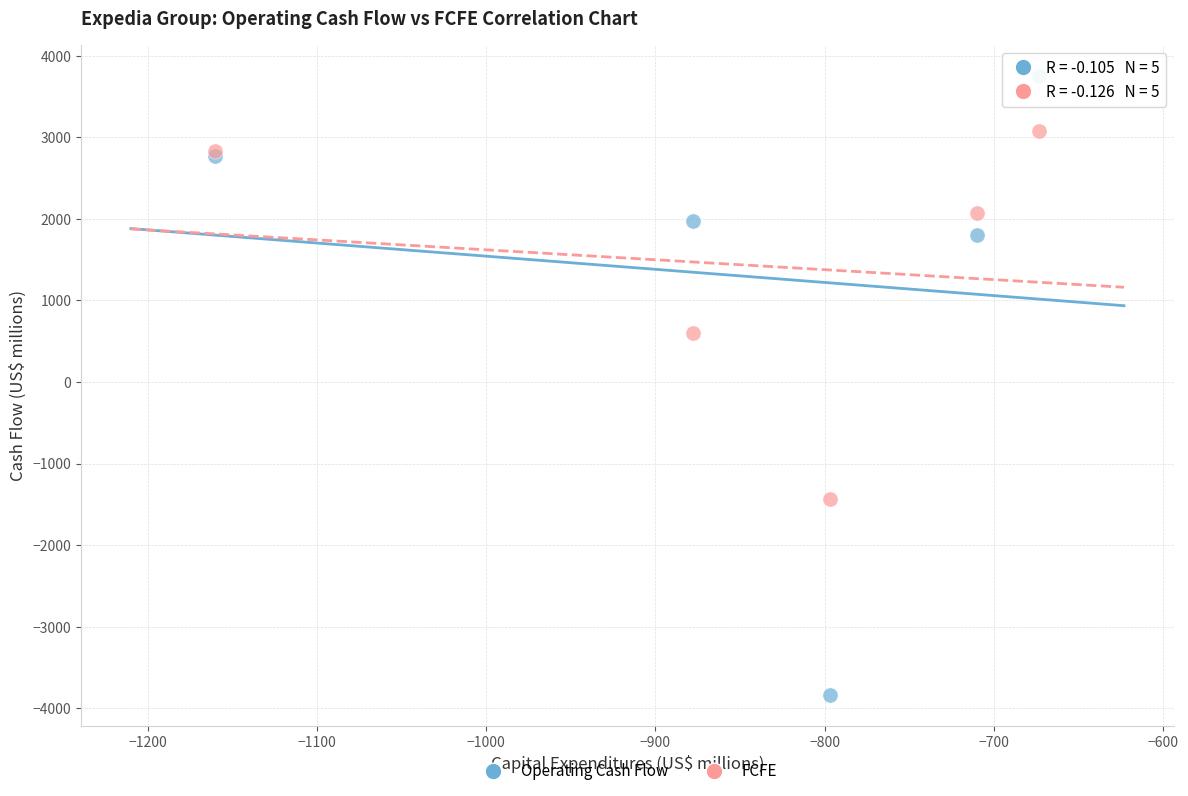

Which series contains the lowest Y value?

Operating Cash Flow